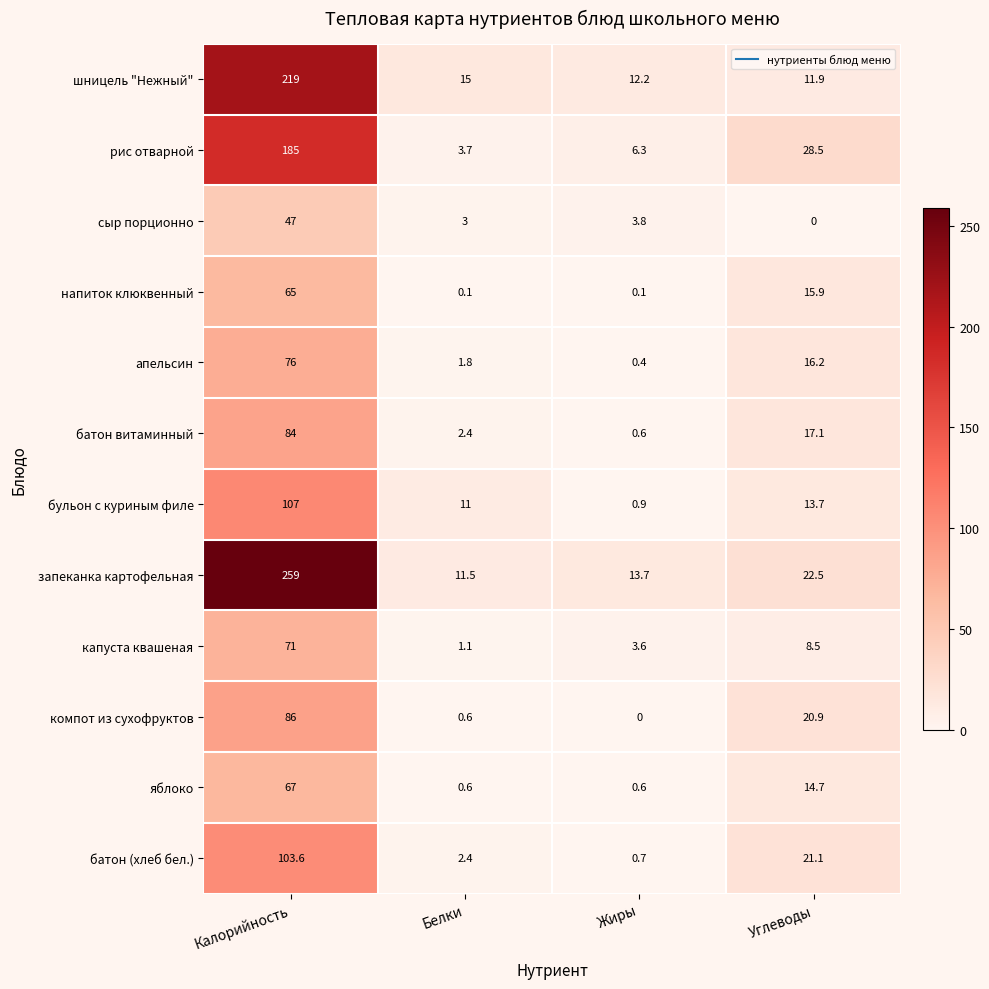

Where is батон витаминный nearest to the value 42?

Углеводы